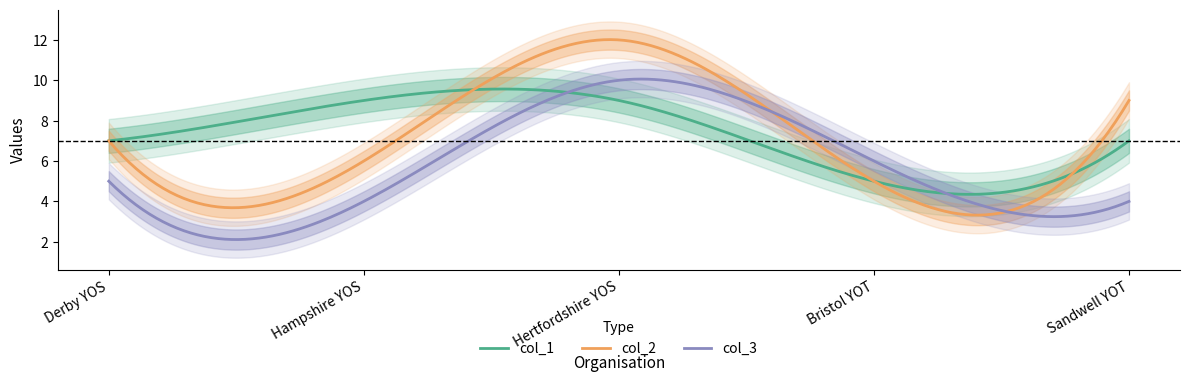

What is the approximate value of col_3 at Sandwell YOT?

4.0